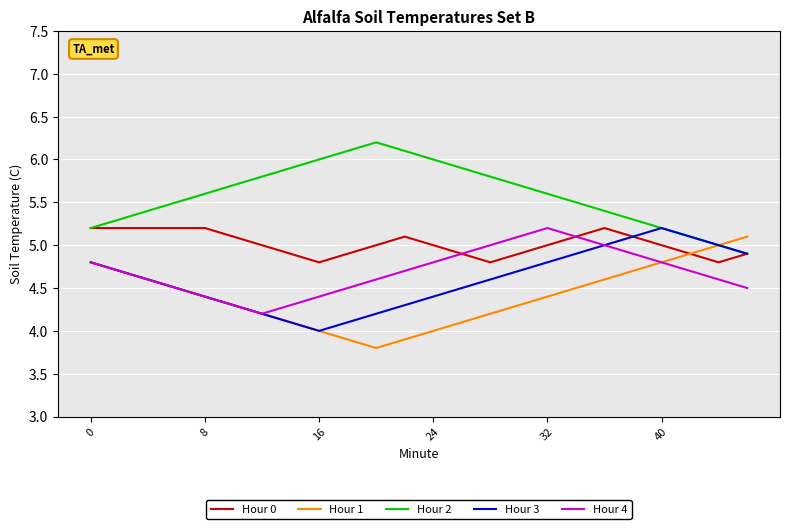

How many lines are shown in the chart?

5